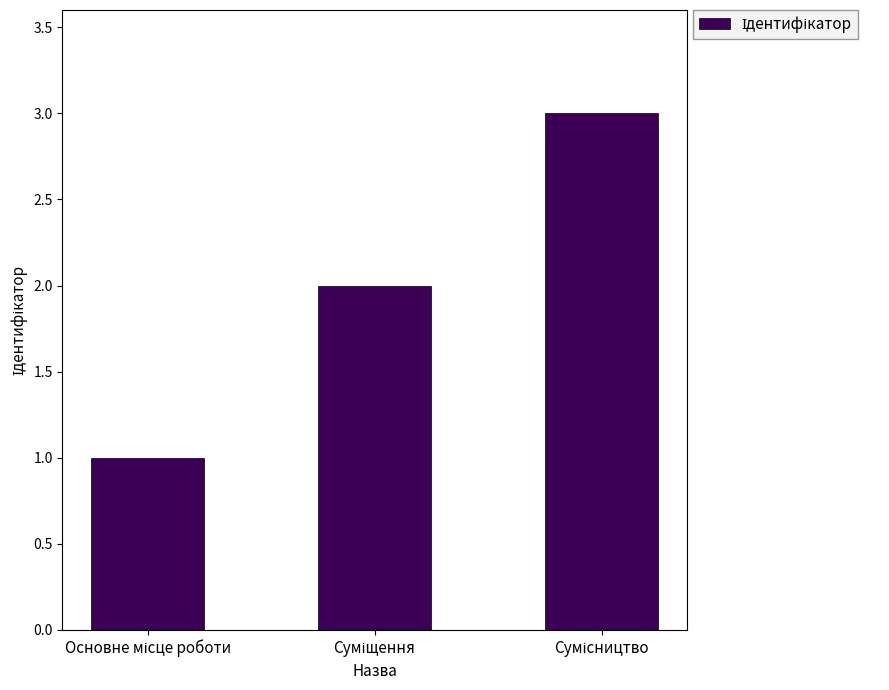

Count the number of categories in the chart.

3